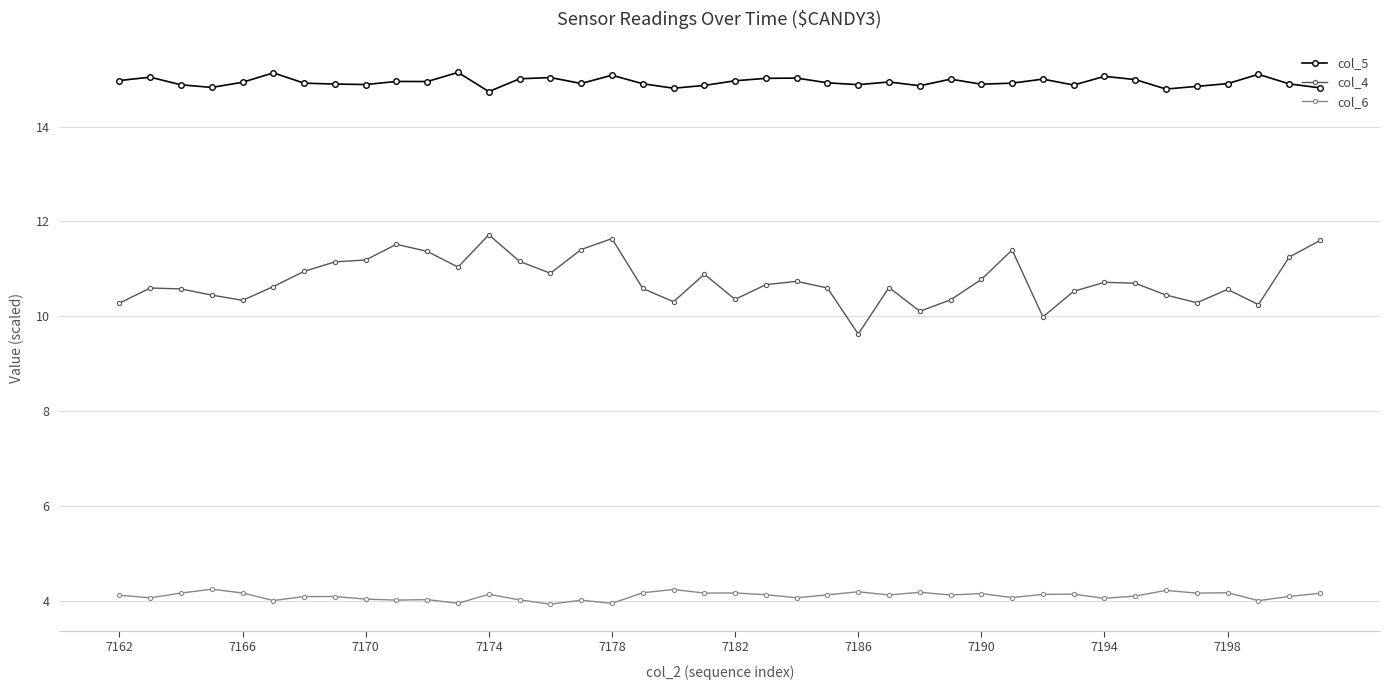

In col_6, how many points are higher than both neighbors (excluding endpoints)?

13